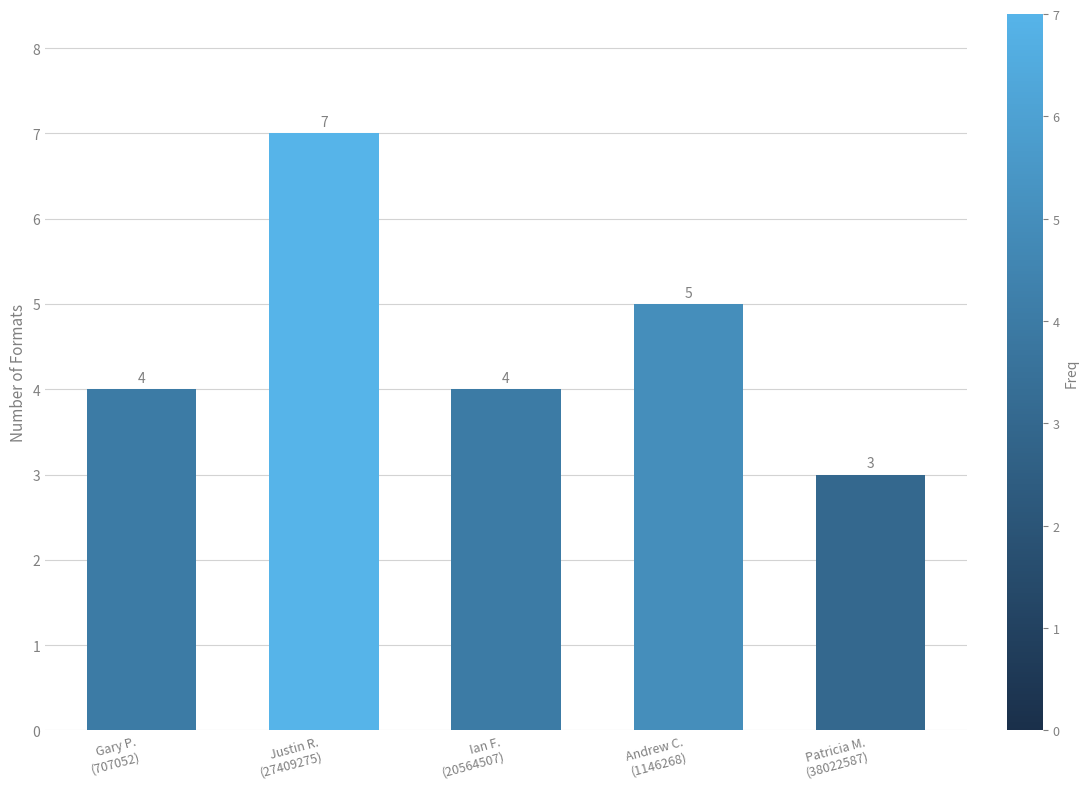

What is the difference between the maximum and second lowest values?

3